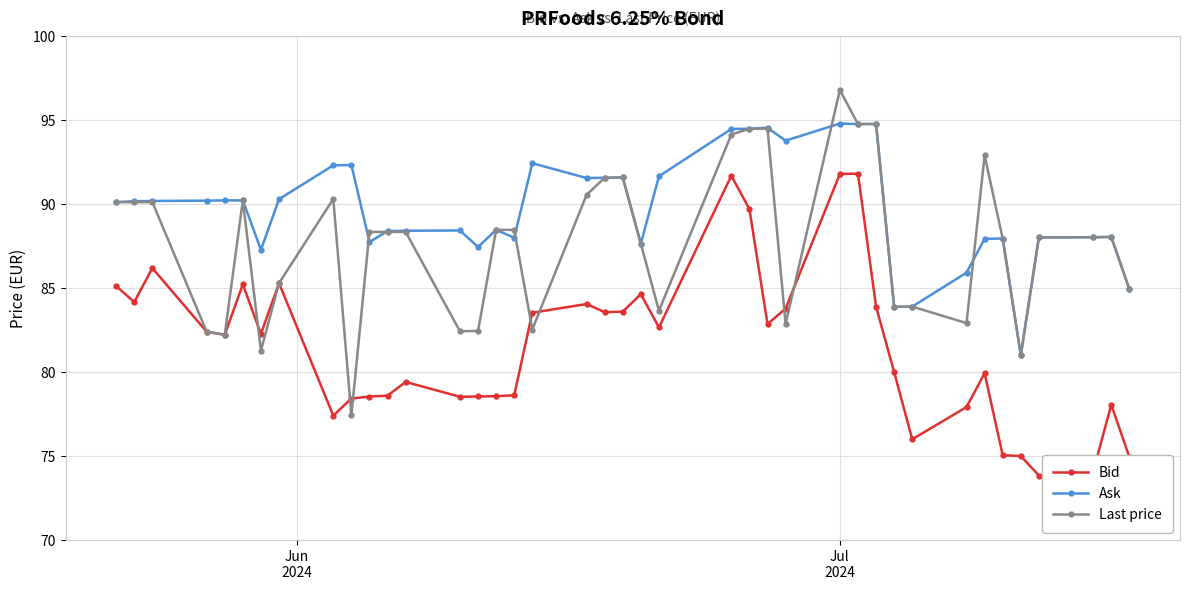

What is the minimum value shown in the chart?

73.8